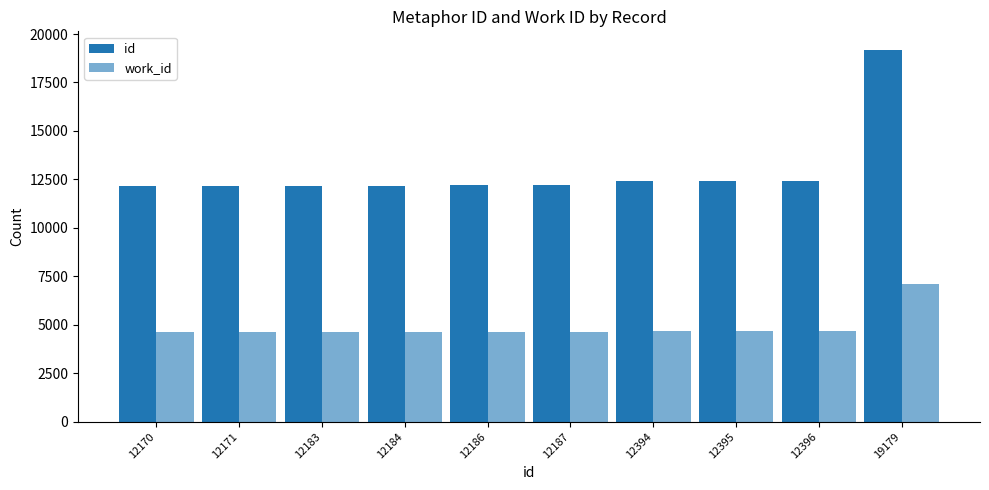

What is the lowest value of the work_id series?

4615